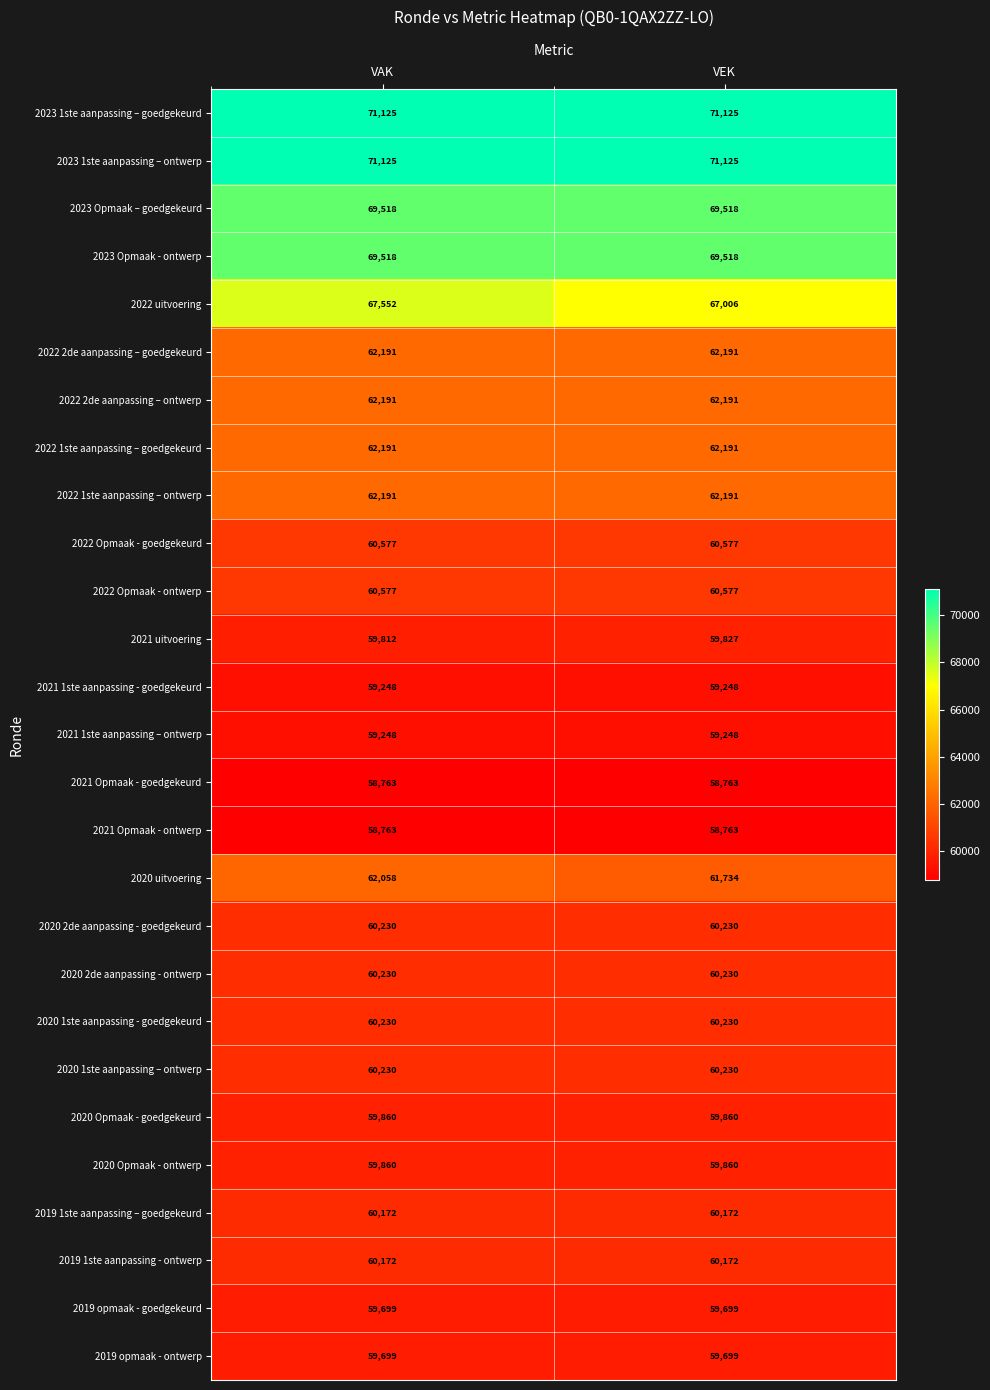

What is the minimum value shown in the chart?

58763